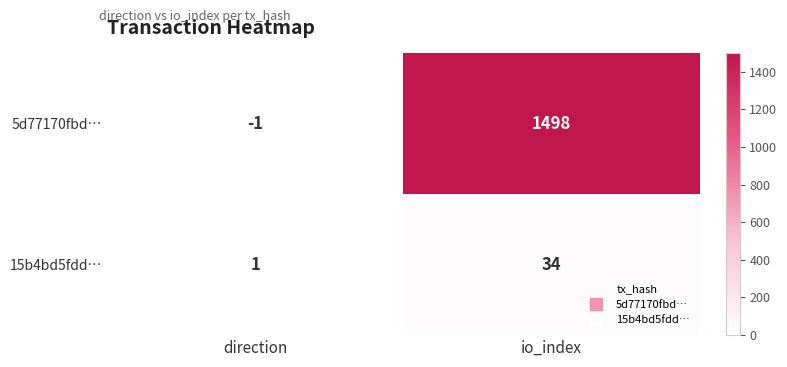

Rank the series by their average value, from highest to lowest.

5d77170fbd…, 15b4bd5fdd…